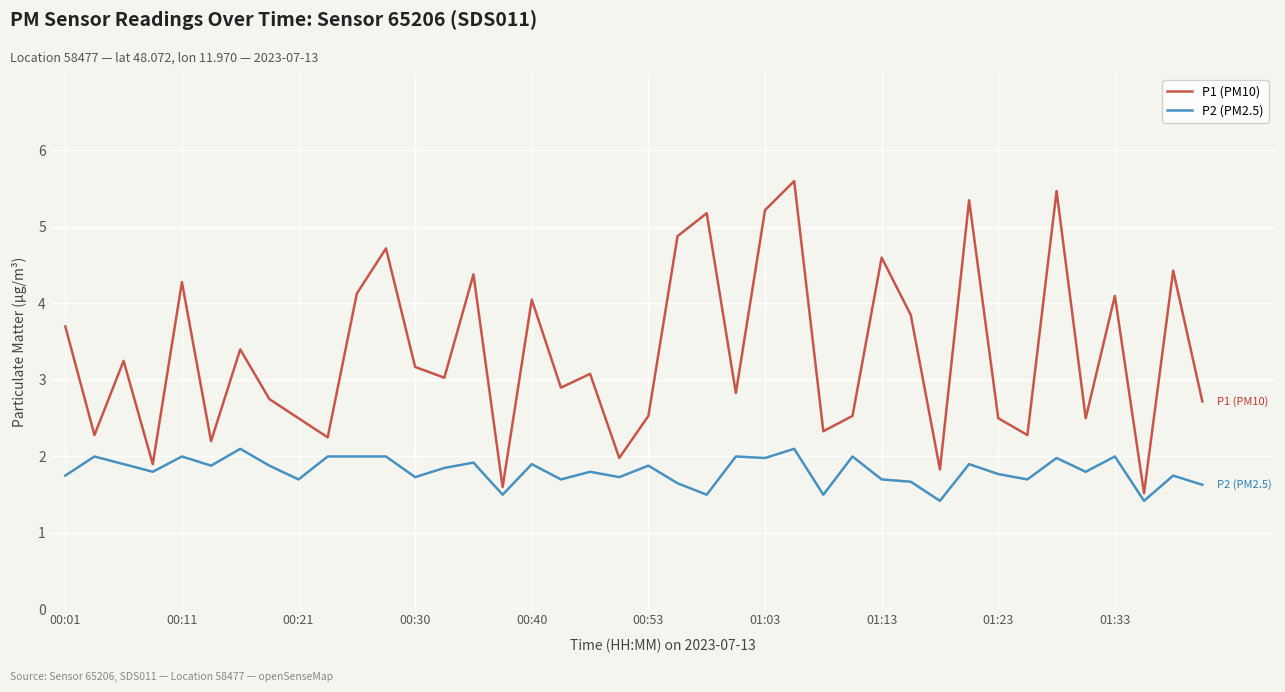

Rank the series by their average value, from lowest to highest.

P2 (PM2.5), P1 (PM10)